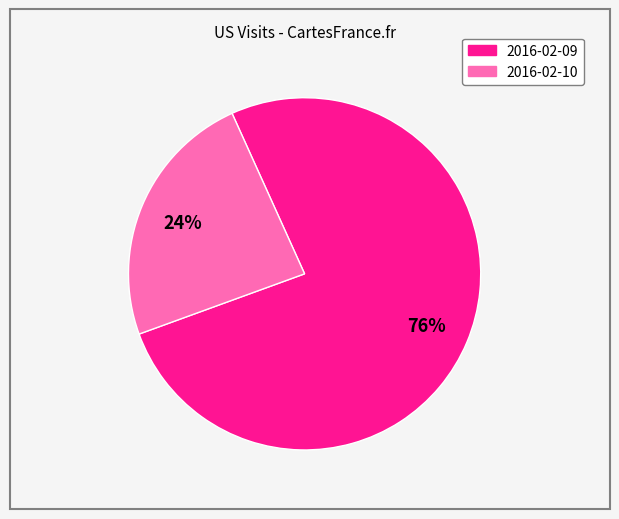

Which slice is the largest?

2016-02-09